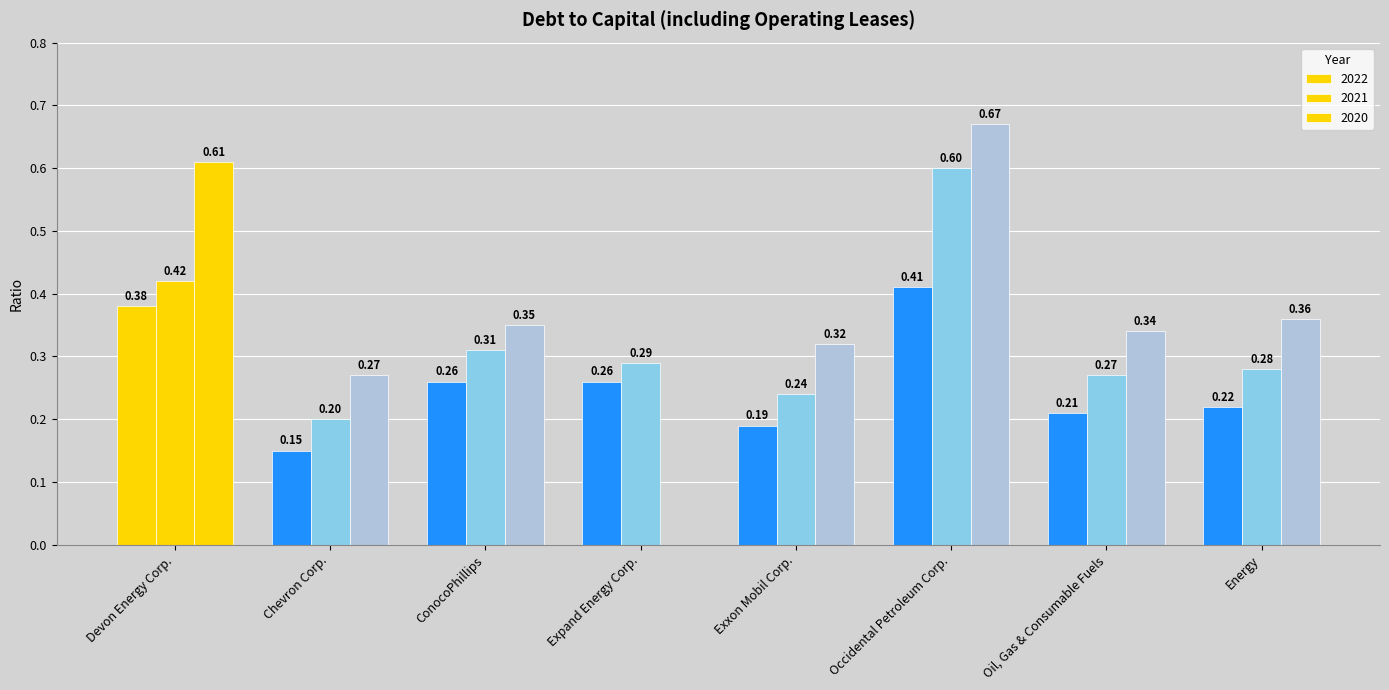

Count the number of categories in the chart.

8